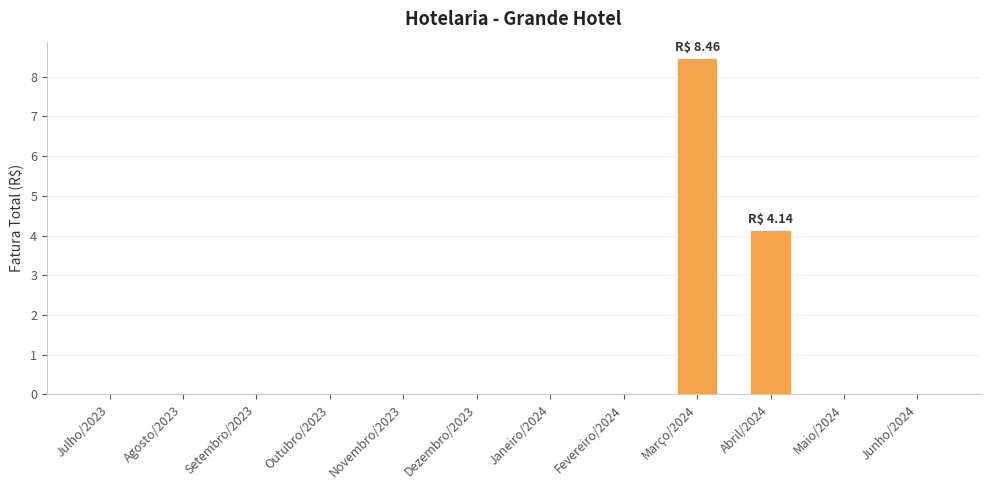

Reading left to right, list all the values displayed in this chart.

Julho/2023=0.0	Agosto/2023=0.0	Setembro/2023=0.0	Outubro/2023=0.0	Novembro/2023=0.0	Dezembro/2023=0.0	Janeiro/2024=0.0	Fevereiro/2024=0.0	Março/2024=8.5	Abril/2024=4.1	Maio/2024=0.0	Junho/2024=0.0